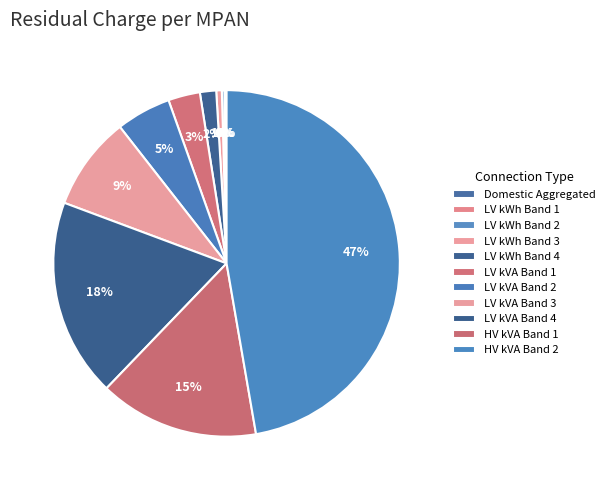

How many slices are in this pie chart?

11